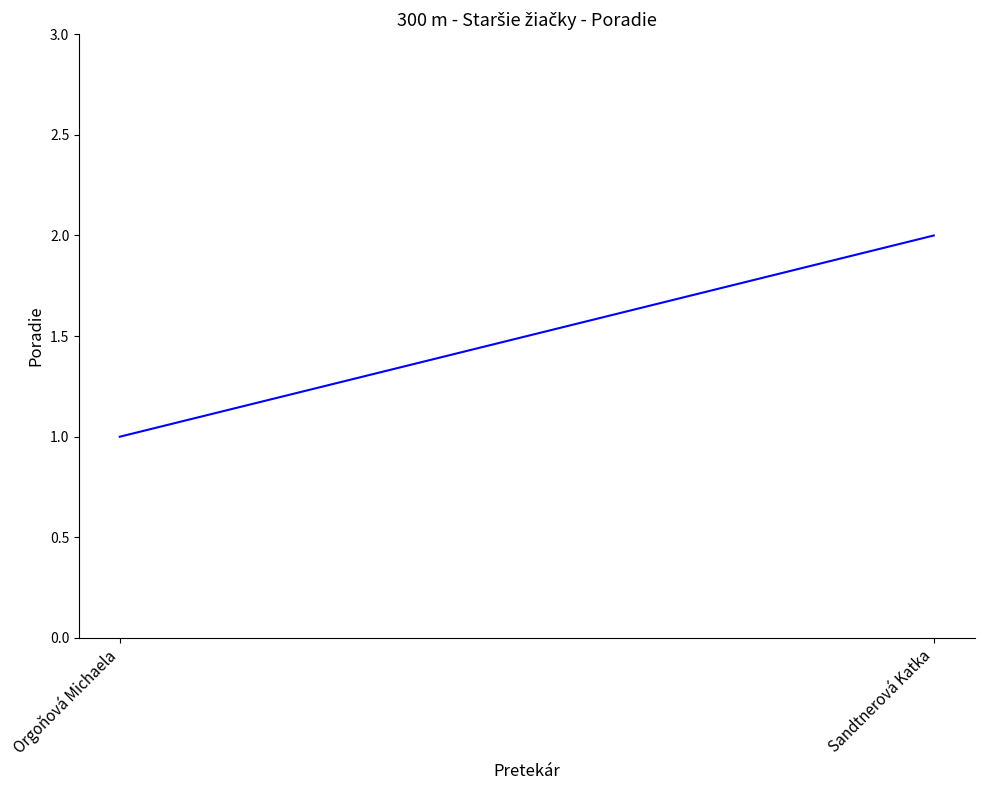

How many lines are shown in the chart?

1